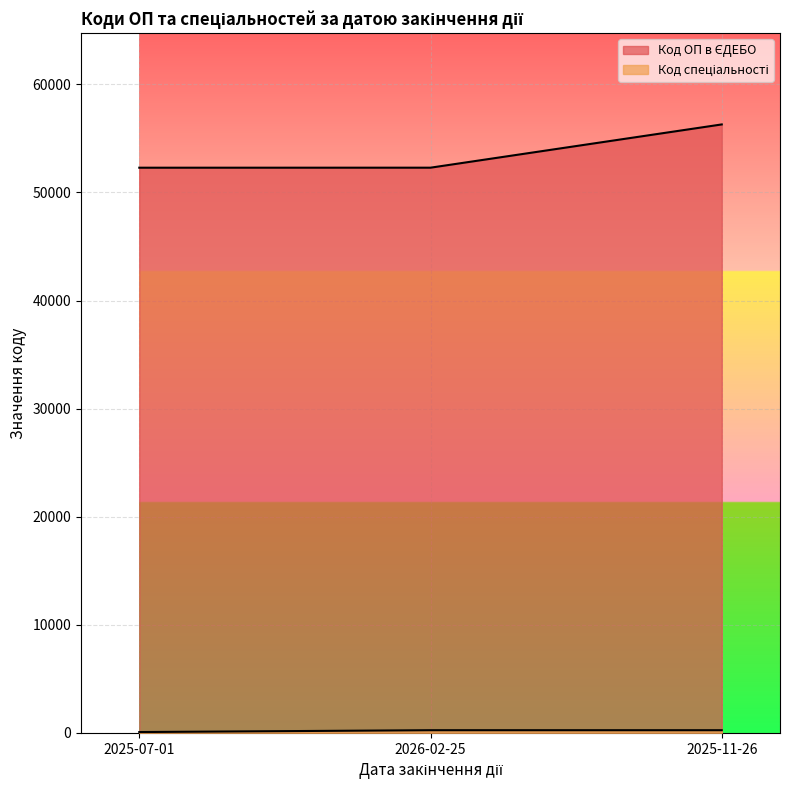

What is the label of the 3rd point from the left?

2025-11-26